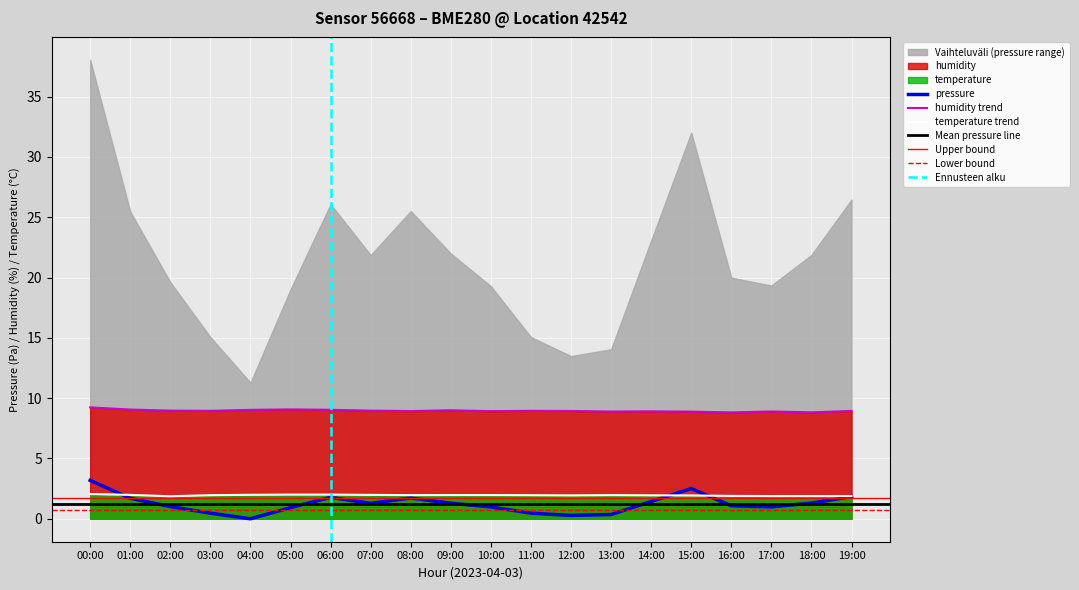

How many lines are shown in the chart?

3